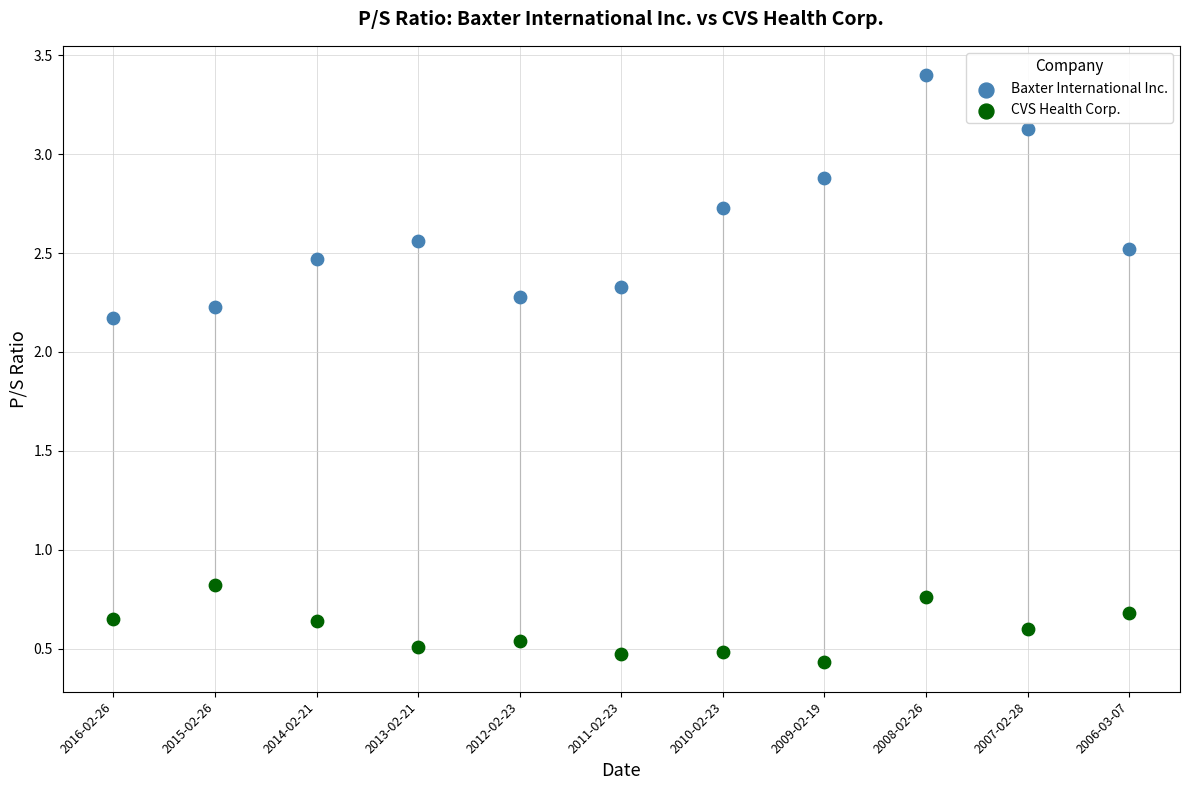

Which series contains the highest Y value?

Baxter International Inc.